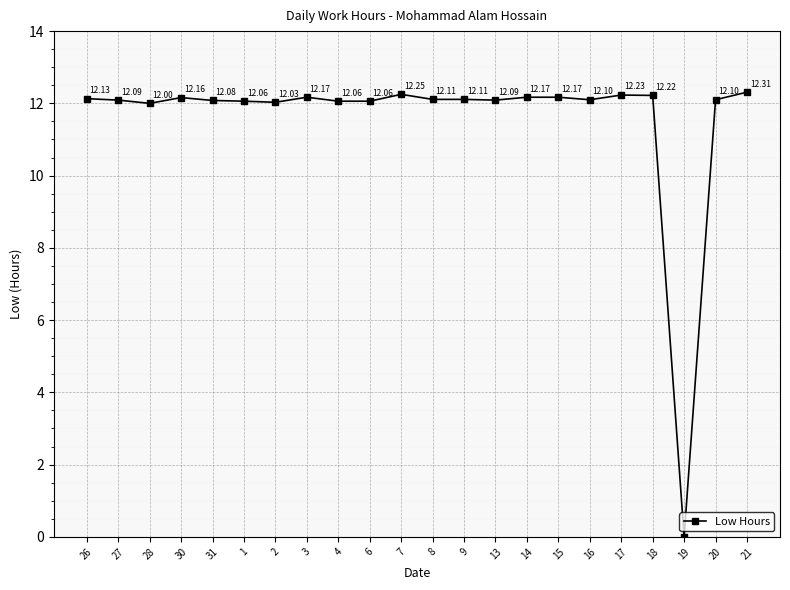

What is the label of the 1st point from the left?

26